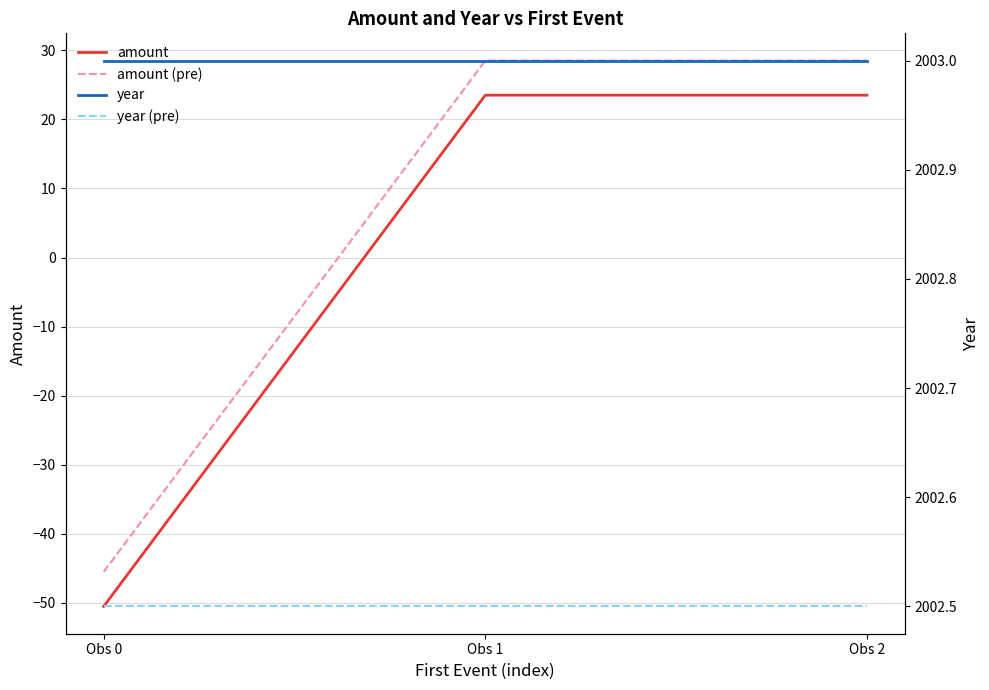

What is the average value of the year (pre) series?

2002.5